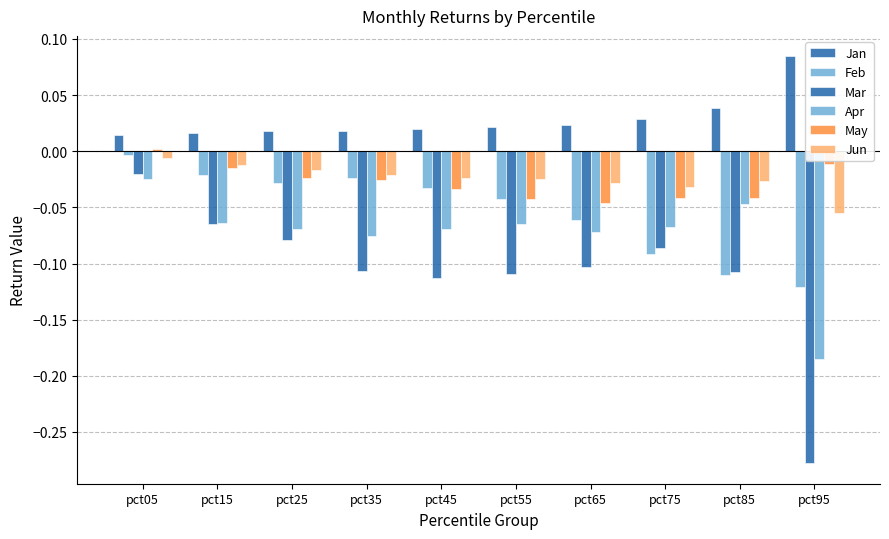

How many data points does each series have?

10